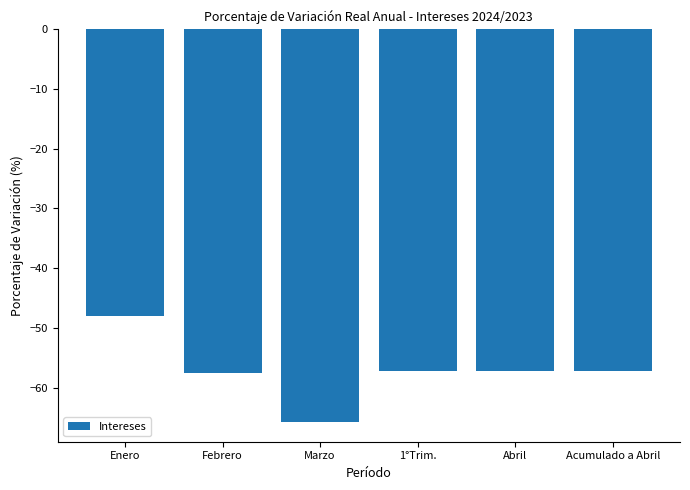

What is the label of the 3rd bar from the left?

Marzo